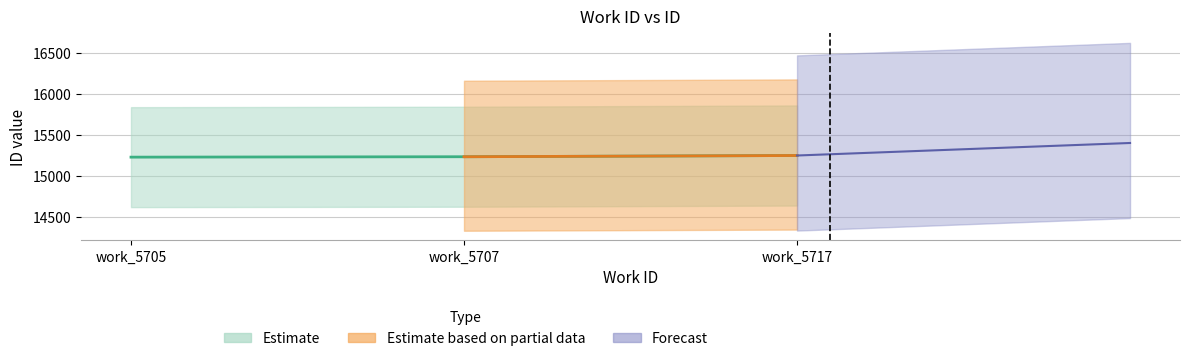

What value does the data have at work_5707, to the nearest 5?

15230